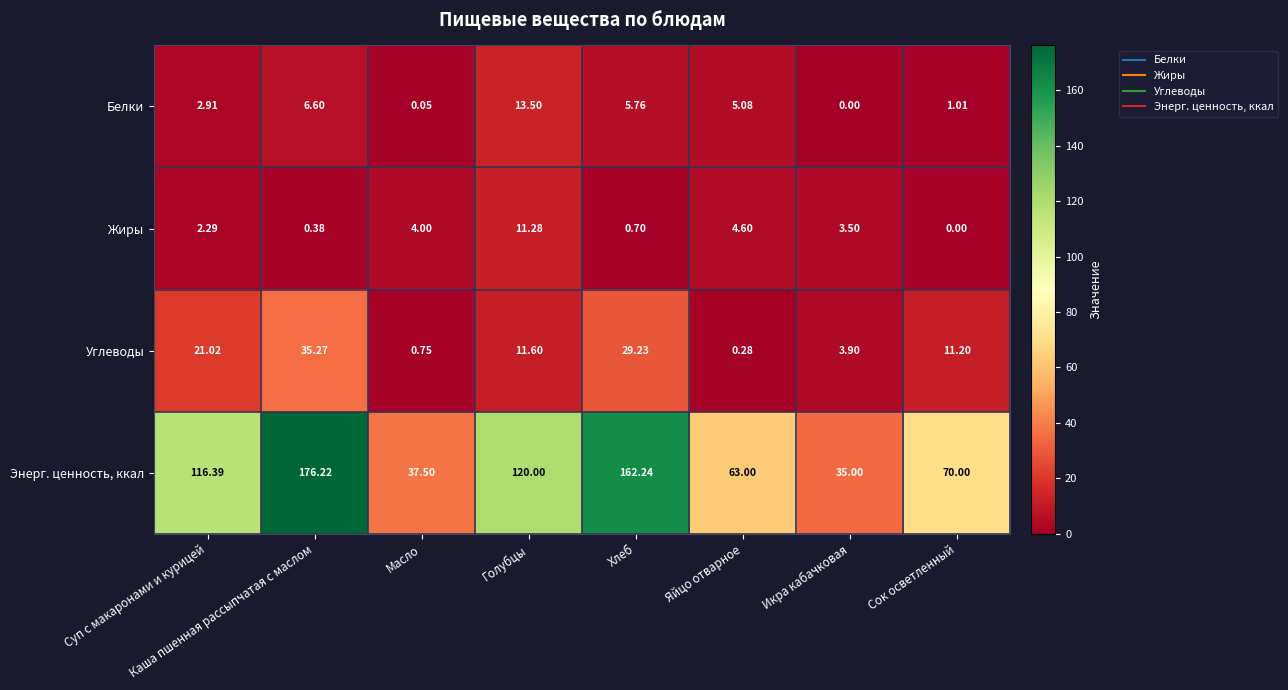

Which series changed the most between Масло and Яйцо отварное?

Энерг. ценность, ккал